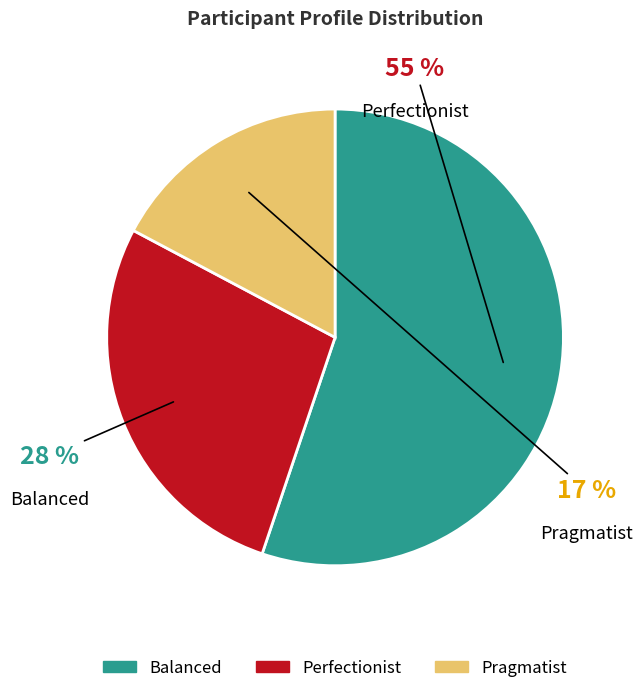

True or false: Perfectionist accounts for 22% of the total.

False